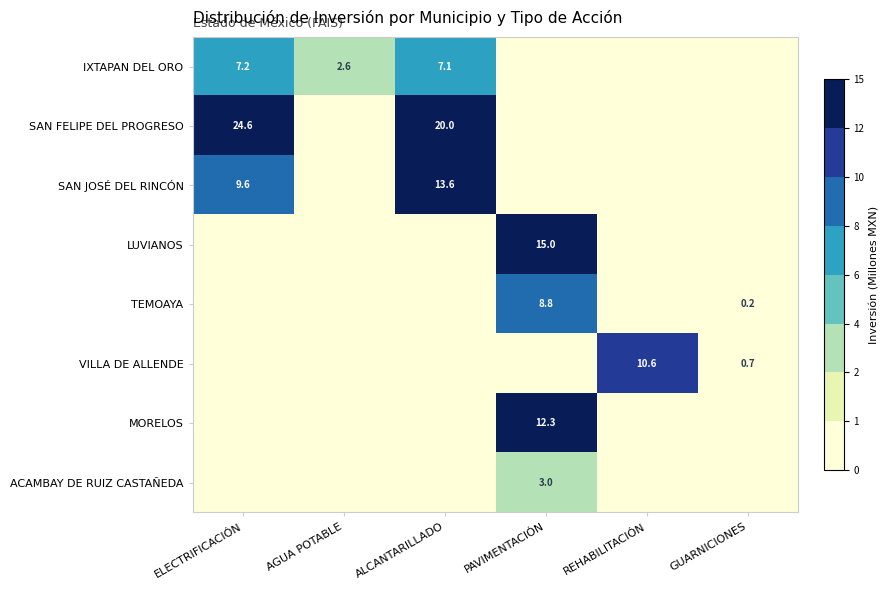

The value of SAN JOSÉ DEL RINCÓN at ALCANTARILLADO is 13.6. True or false?

True